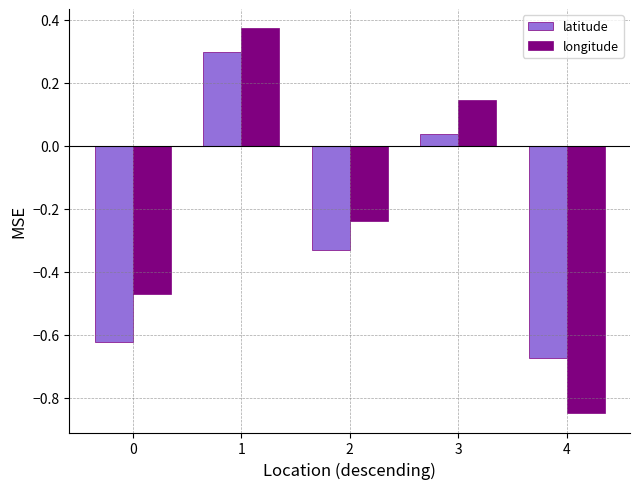

How many values in longitude are above zero?

2